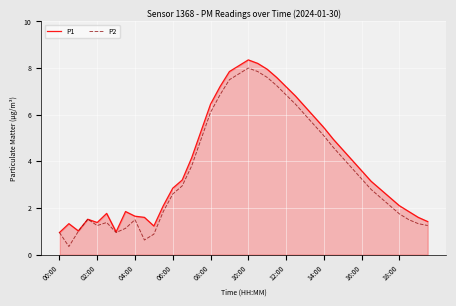

What is the highest value of the P2 series?

8.0